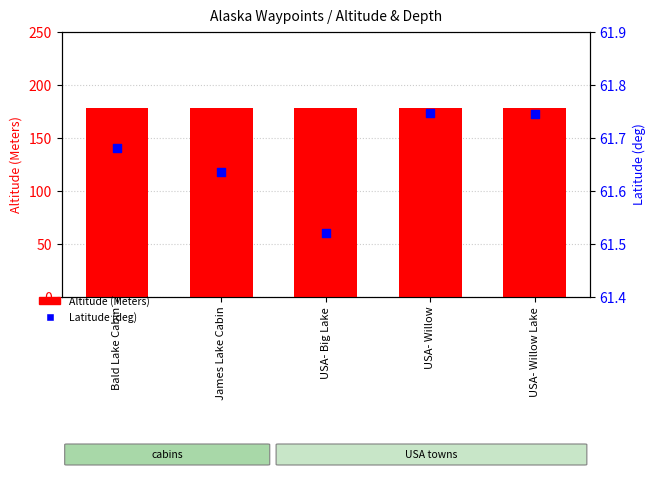

What is the total value across all series at USA- Willow?

239.7